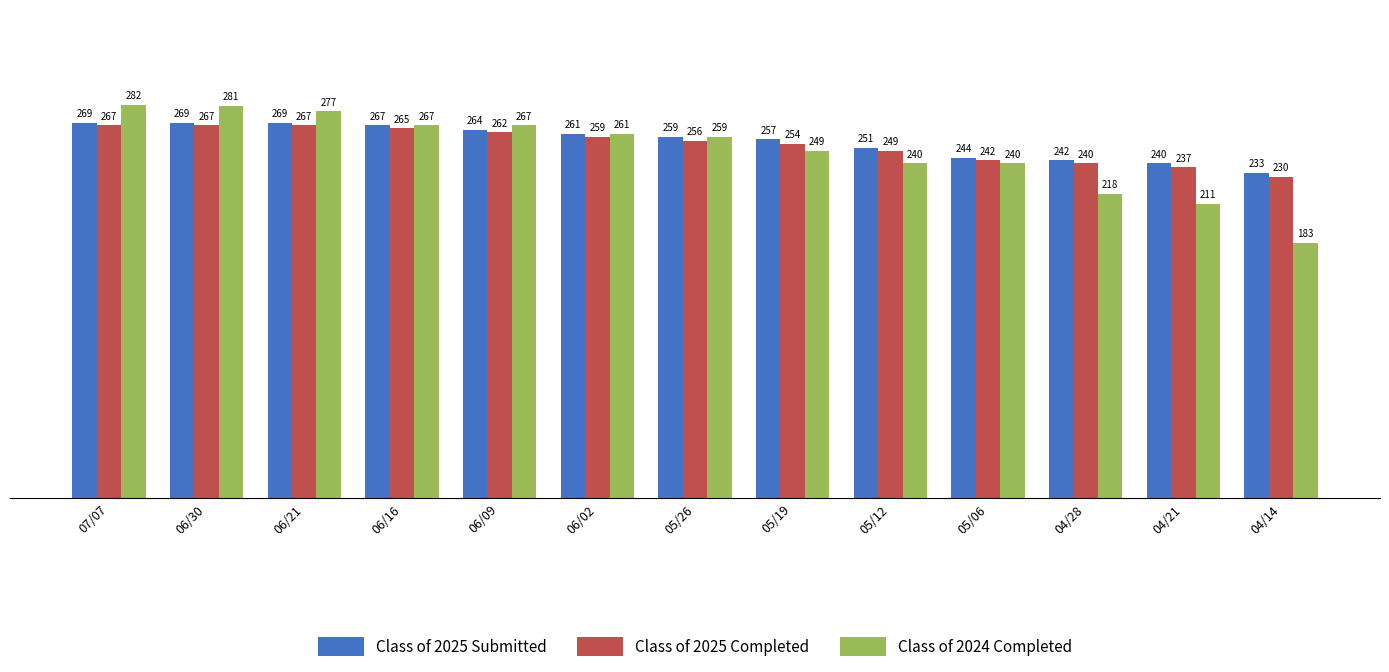

Reading left to right, what are all the values shown in this chart?

Class of 2025 Submitted: 07/07=269	06/30=269	06/21=269	06/16=267	06/09=264	06/02=261	05/26=259	05/19=257	05/12=251	05/06=244	04/28=242	04/21=240	04/14=233
Class of 2025 Completed: 07/07=267	06/30=267	06/21=267	06/16=265	06/09=262	06/02=259	05/26=256	05/19=254	05/12=249	05/06=242	04/28=240	04/21=237	04/14=230
Class of 2024 Completed: 07/07=282	06/30=281	06/21=277	06/16=267	06/09=267	06/02=261	05/26=259	05/19=249	05/12=240	05/06=240	04/28=218	04/21=211	04/14=183